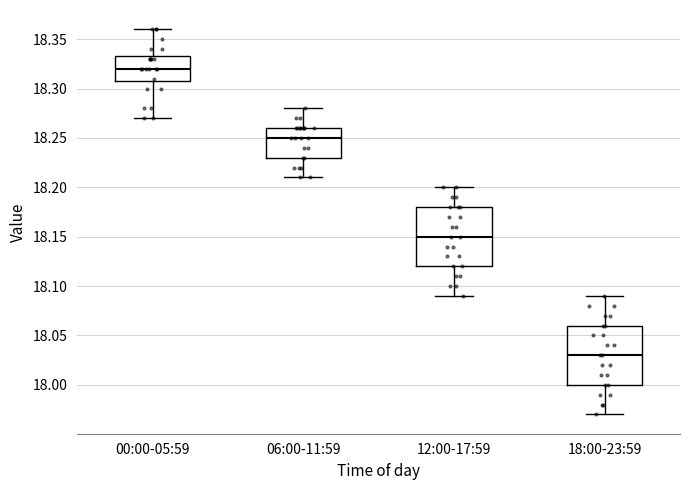

Reading left to right, read every box against the y-axis: the position of its median line, the range the box covers, and the ends of its whiskers. The values are not printed on the chart, so give them approximately, as read against the axis.

00:00-05:59: median 18.320, box 18.310 to 18.335, whiskers 18.270 to 18.360
06:00-11:59: median 18.250, box 18.230 to 18.260, whiskers 18.210 to 18.280
12:00-17:59: median 18.150, box 18.120 to 18.180, whiskers 18.090 to 18.200
18:00-23:59: median 18.030, box 18.000 to 18.060, whiskers 17.970 to 18.090